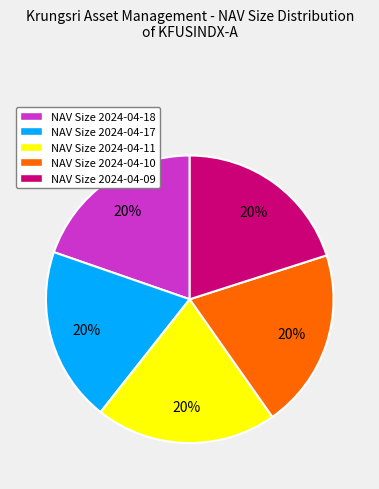

To the nearest percent, what percentage of the pie is NAV Size 2024-04-11?

20%